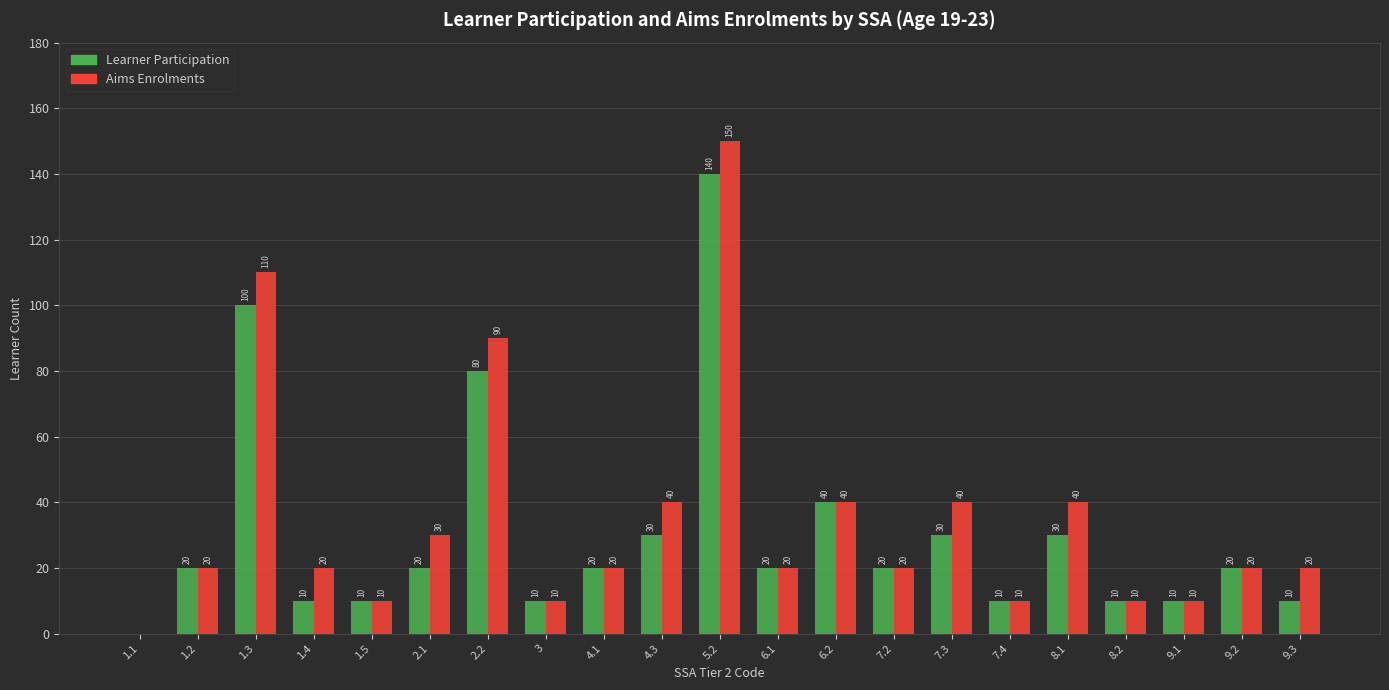

How many groups of bars are there?

21